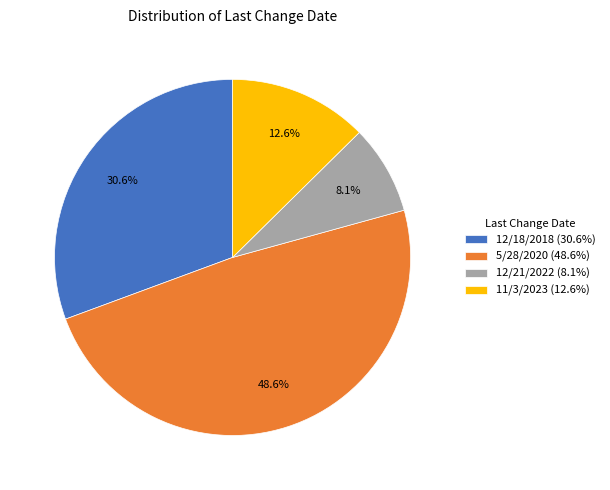

How many slices are in this pie chart?

4